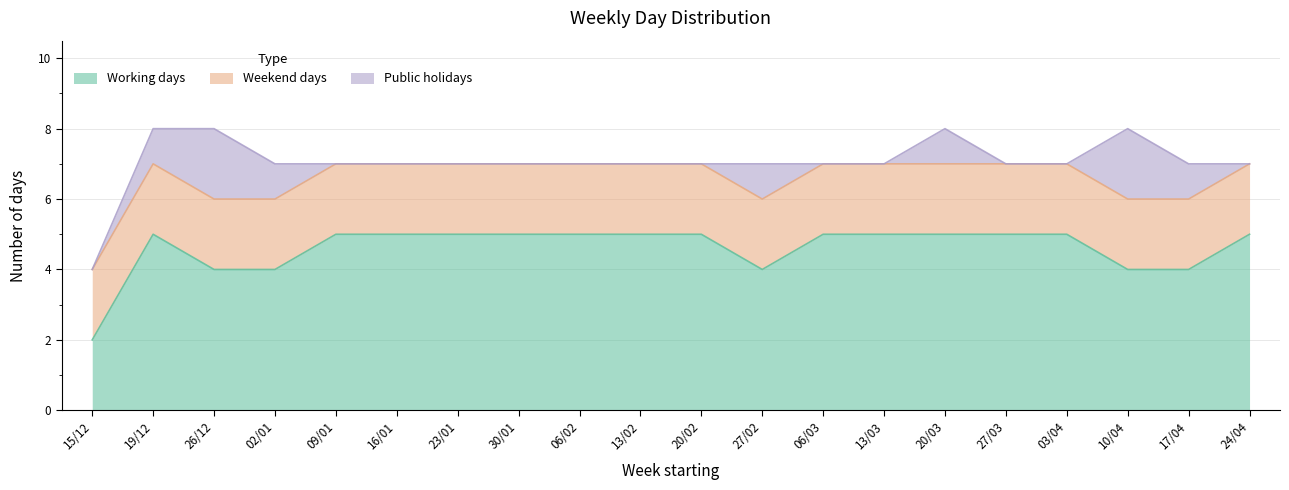

Rank the series by their average value, from highest to lowest.

Working days, Weekend days, Public holidays